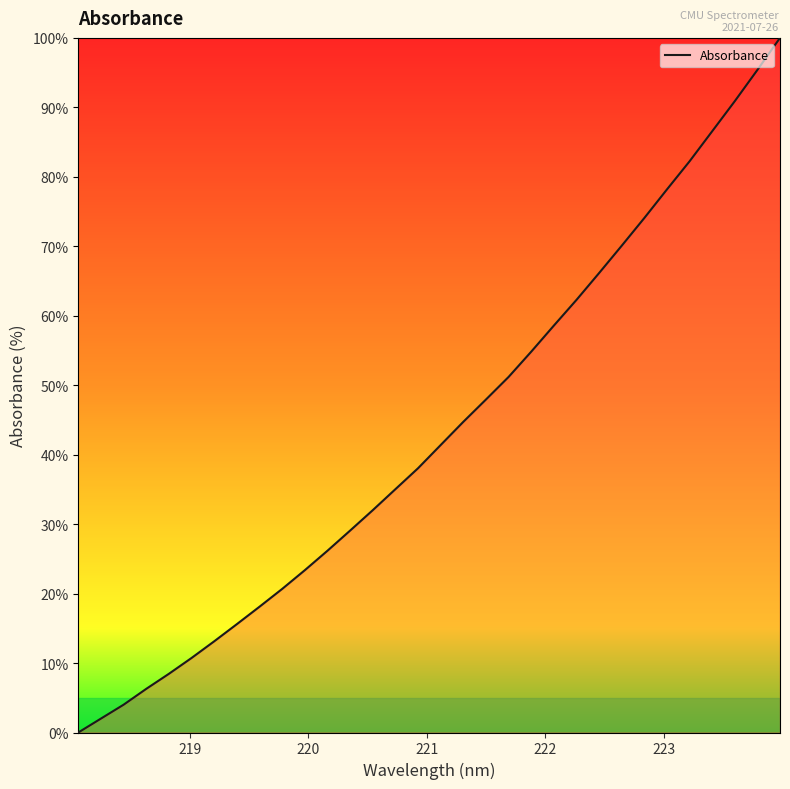

What is the greatest value displayed?

100.0